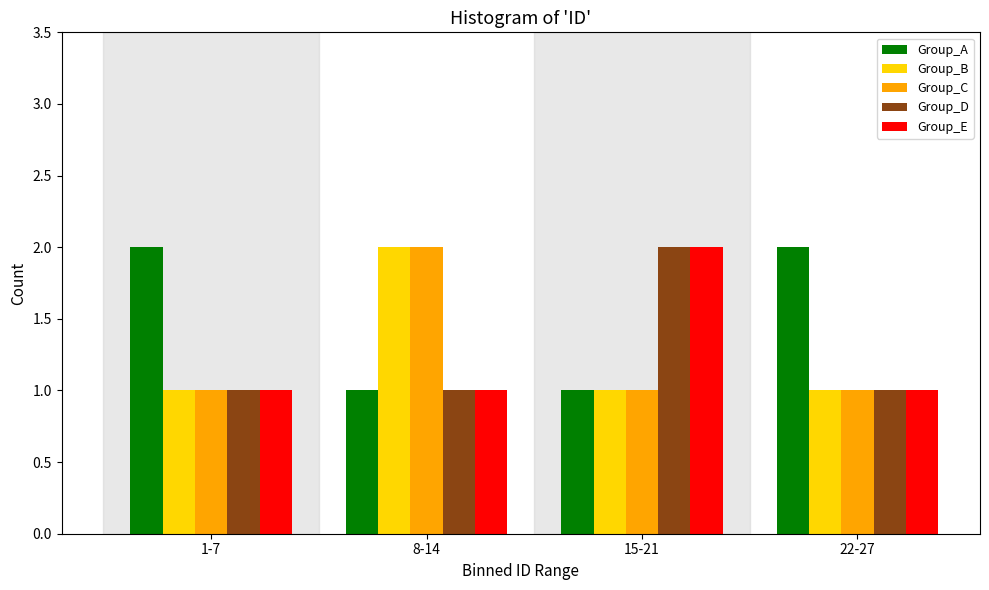

Reading left to right, list all the values displayed in this chart.

Group_A: 1-7=2	8-14=1	15-21=1	22-27=2
Group_B: 1-7=1	8-14=2	15-21=1	22-27=1
Group_C: 1-7=1	8-14=2	15-21=1	22-27=1
Group_D: 1-7=1	8-14=1	15-21=2	22-27=1
Group_E: 1-7=1	8-14=1	15-21=2	22-27=1